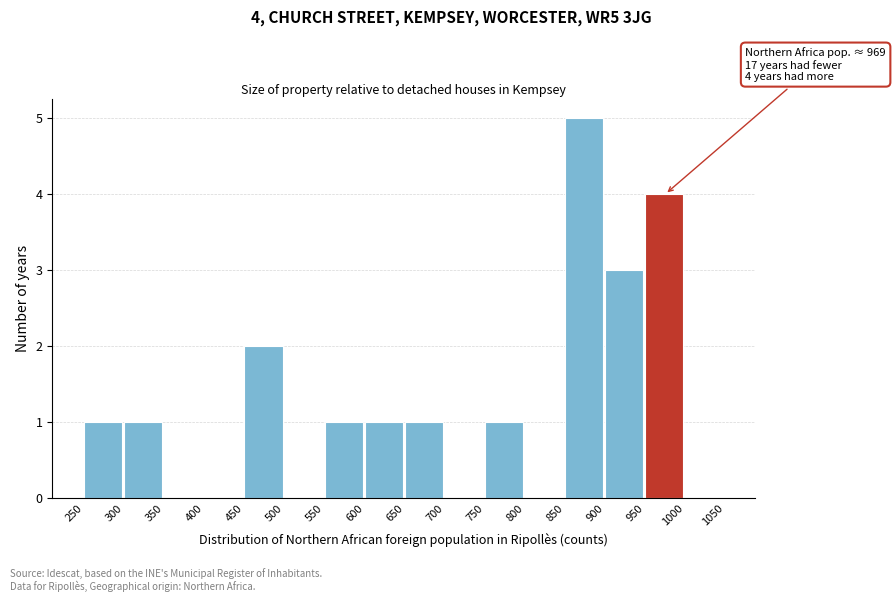

Over which range of the x-axis is the bar tallest?

850 to 900